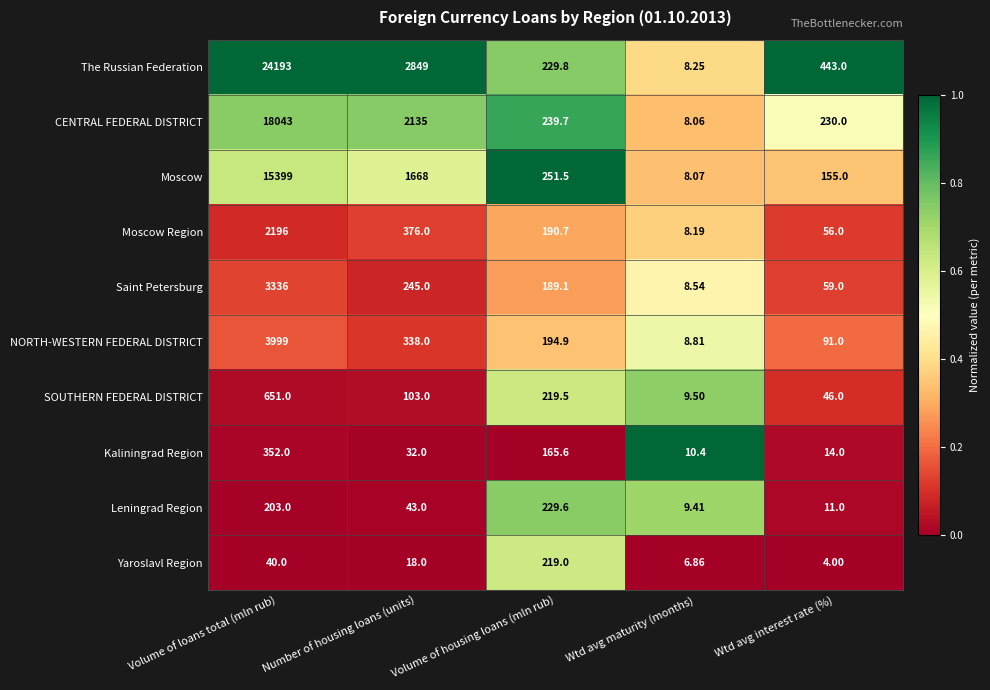

At which category is the sum across all series the highest?

Volume of loans total (mln rub)